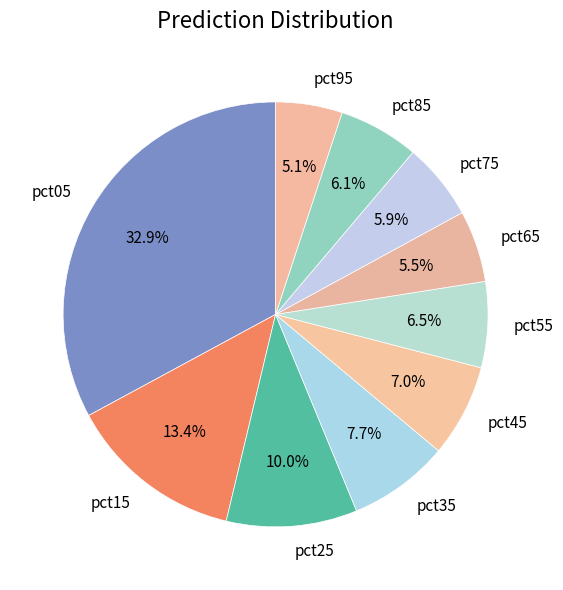

Is it true that pct45 is 7% of the pie?

True